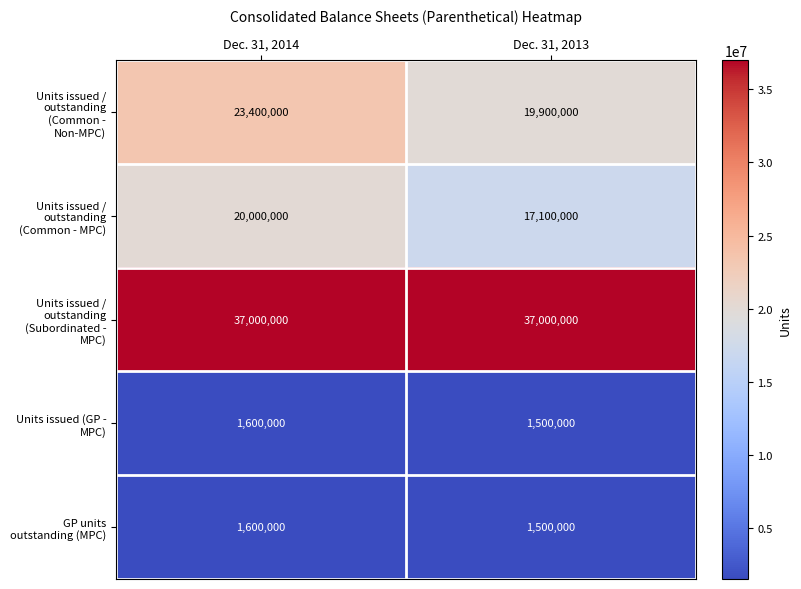

What is the smallest value displayed?

1500000